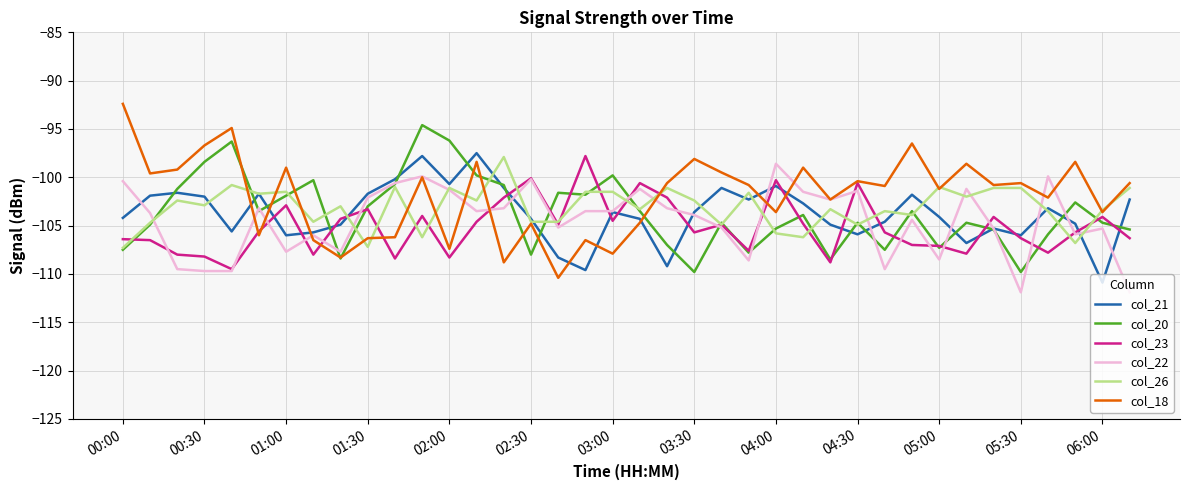

After their last crossing, which series has the higher values: col_26 or col_18?

col_18